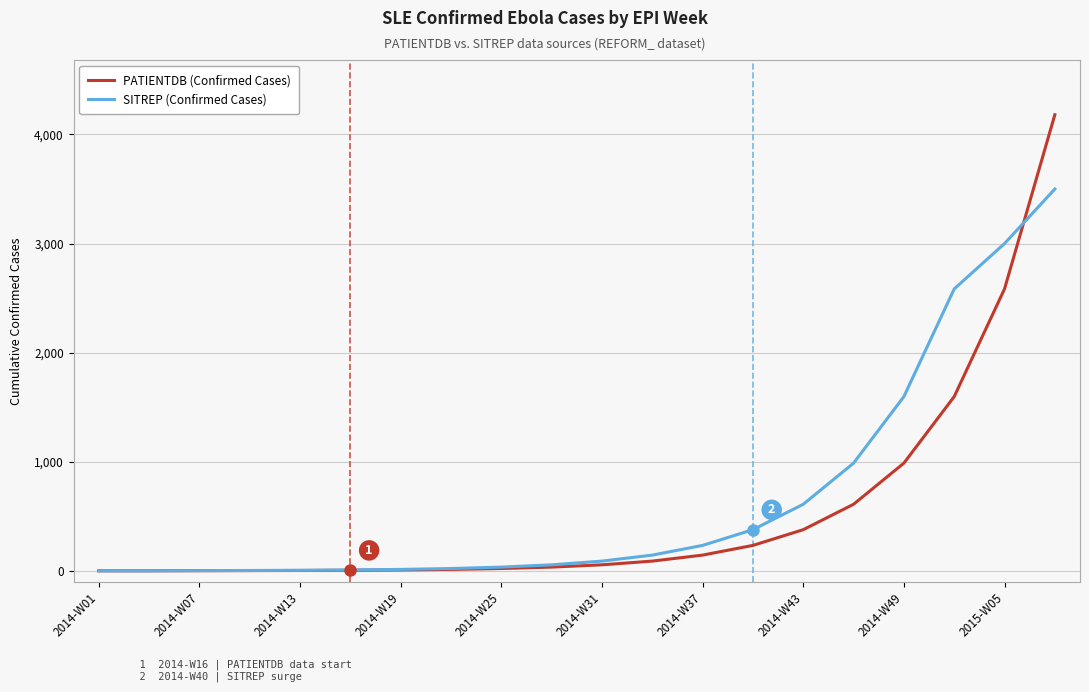

What is the maximum value for PATIENTDB (Confirmed Cases)?

4181